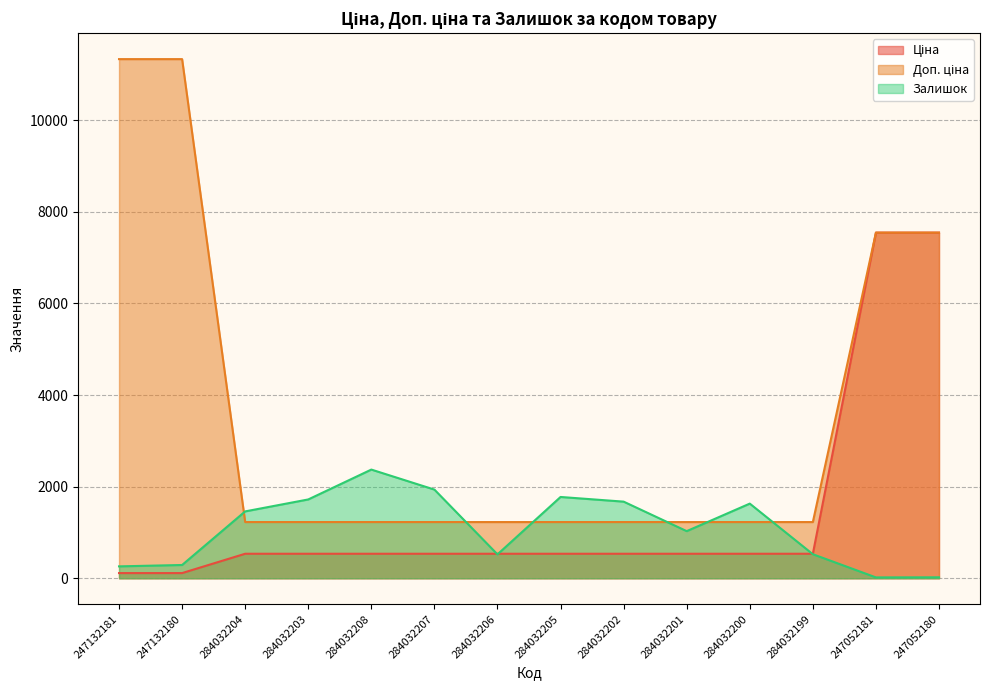

In Залишок, how many points are higher than both neighbors (excluding endpoints)?

3